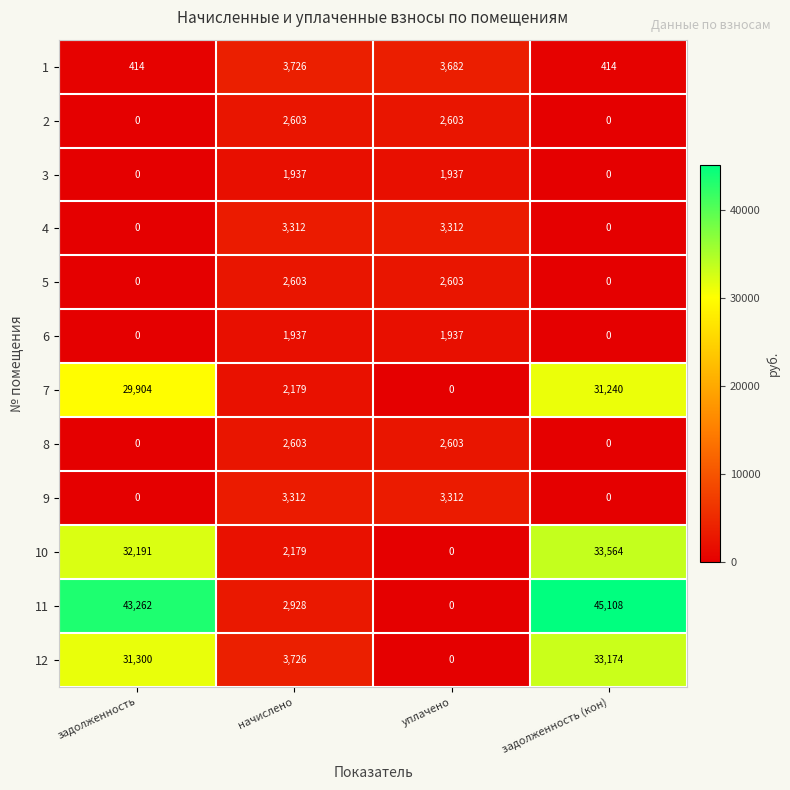

What is the sum of all 10 values?

67934